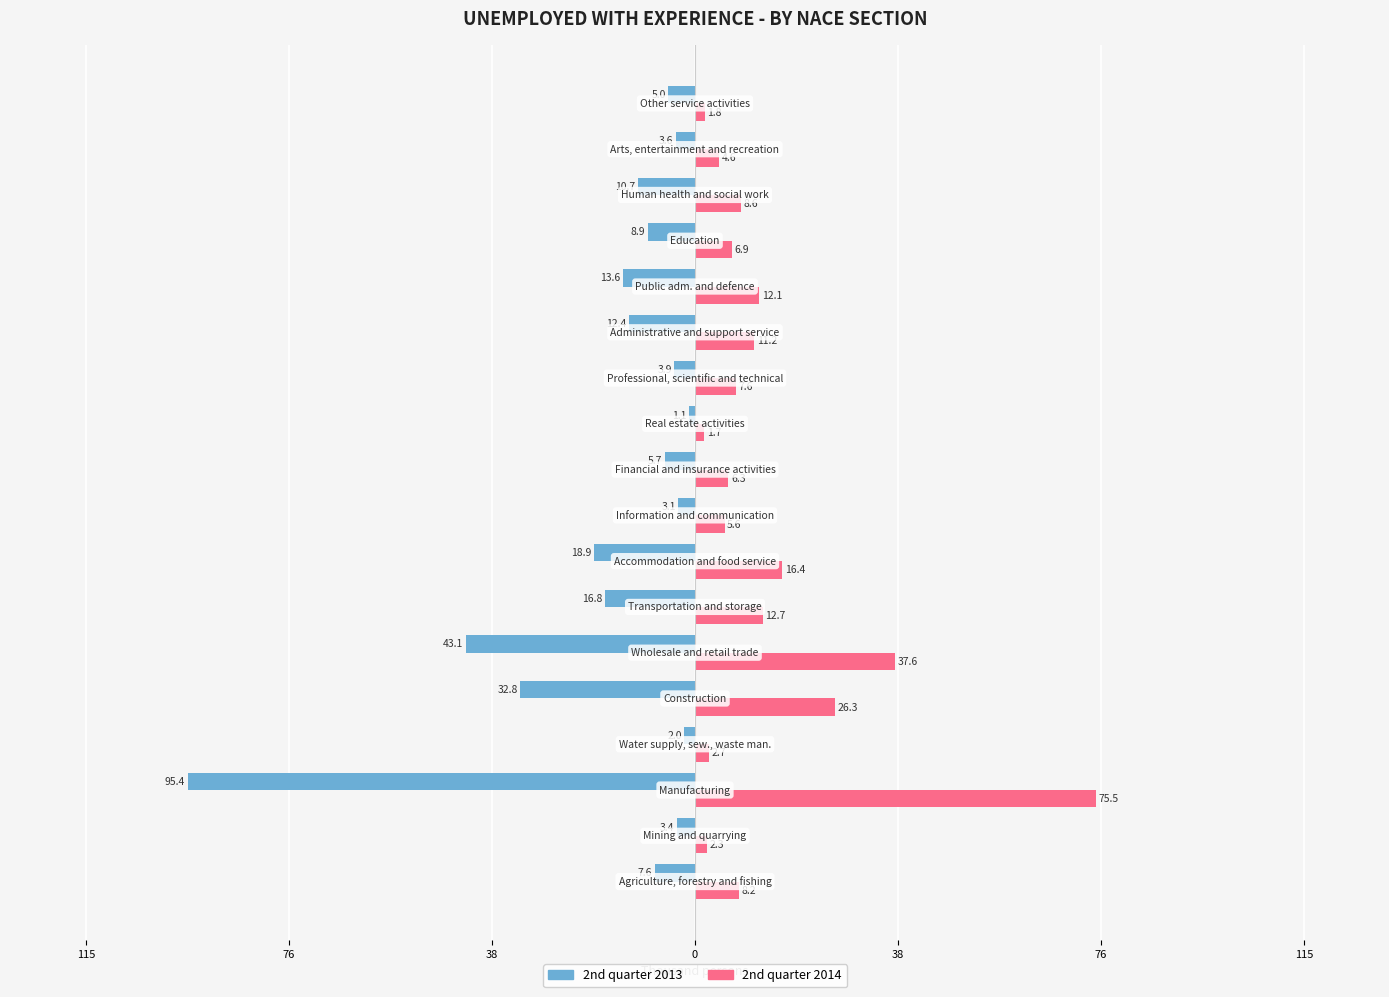

What are all the series names shown in the legend?

2nd quarter 2013, 2nd quarter 2014